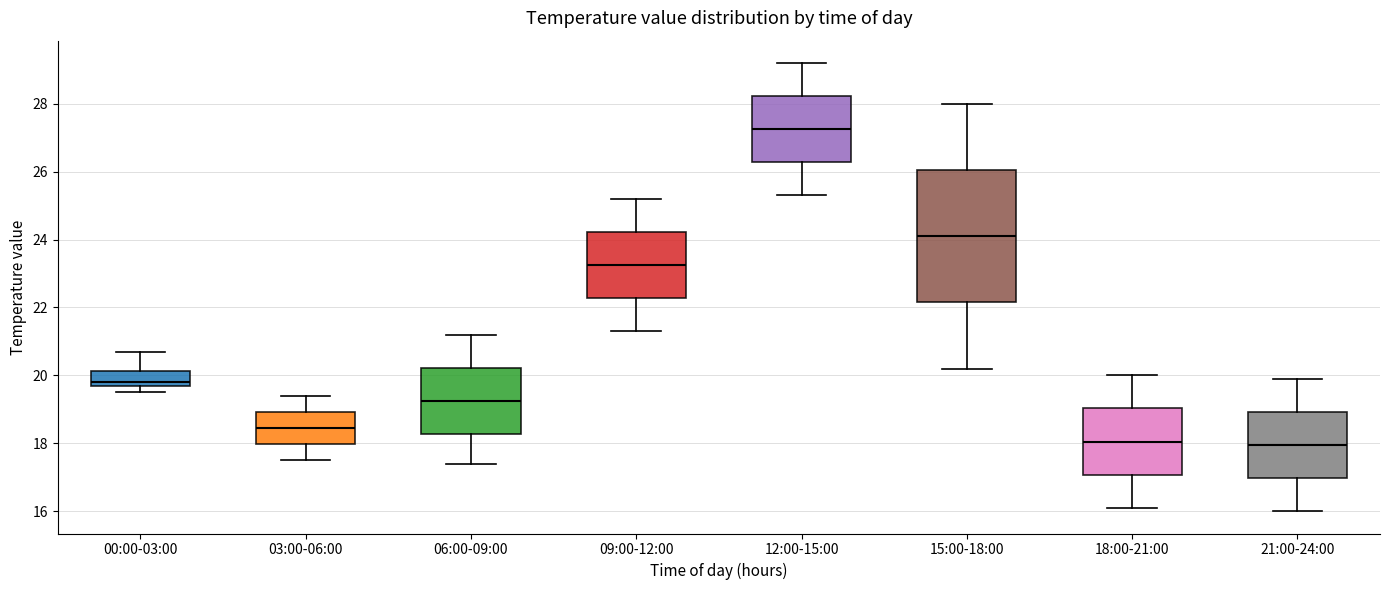

Reading left to right, transcribe this box plot: for each box, give where its median line is, the range the box spans, and where its two whiskers end, as read against the y-axis. The values are not printed on the chart, so give them approximately, as read against the axis.

00:00-03:00: median 19.8 (just above the box's lower edge), box 19.8 to 20.2, whiskers 19.6 to 20.8
03:00-06:00: median 18.4, box 18.0 to 19.0, whiskers 17.6 to 19.4
06:00-09:00: median 19.2, box 18.2 to 20.2, whiskers 17.4 to 21.2
09:00-12:00: median 23.2, box 22.2 to 24.2, whiskers 21.4 to 25.2
12:00-15:00: median 27.2, box 26.2 to 28.2, whiskers 25.4 to 29.2
15:00-18:00: median 24.2, box 22.2 to 26.0, whiskers 20.2 to 28.0
18:00-21:00: median 18.0, box 17.0 to 19.0, whiskers 16.2 to 20.0
21:00-24:00: median 18.0, box 17.0 to 19.0, whiskers 16.0 to 20.0